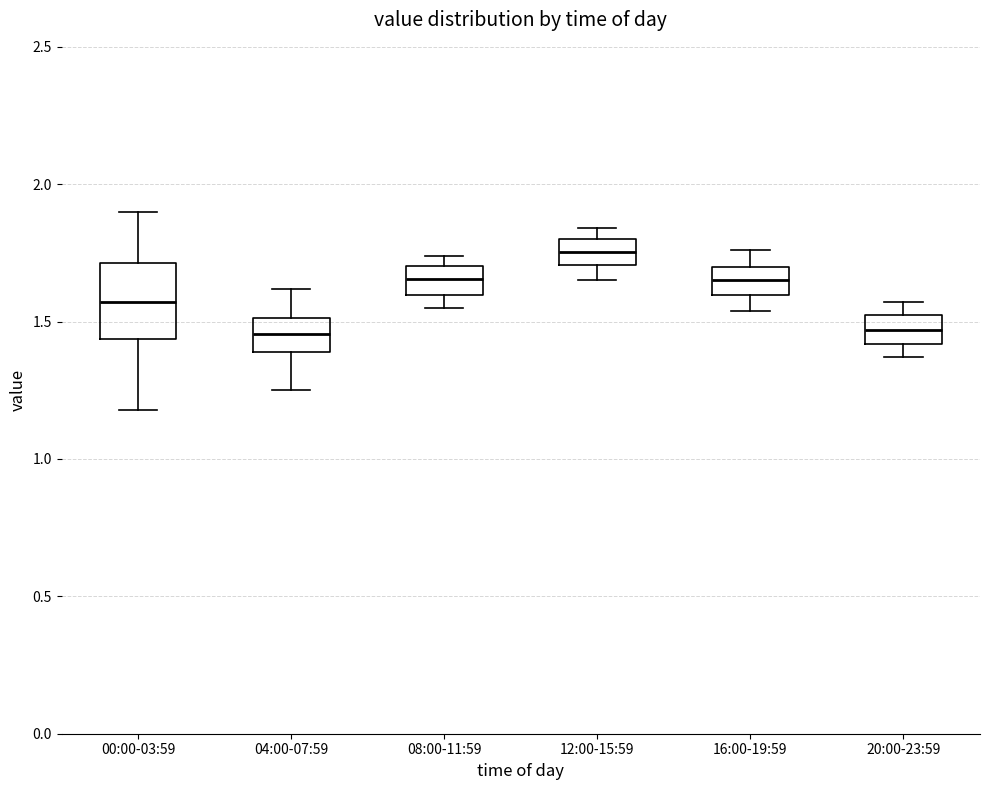

Where is the lower edge of the box for 12:00-15:59 on the y-axis? The values are not printed on the chart, so give them approximately, as read against the axis.

1.70